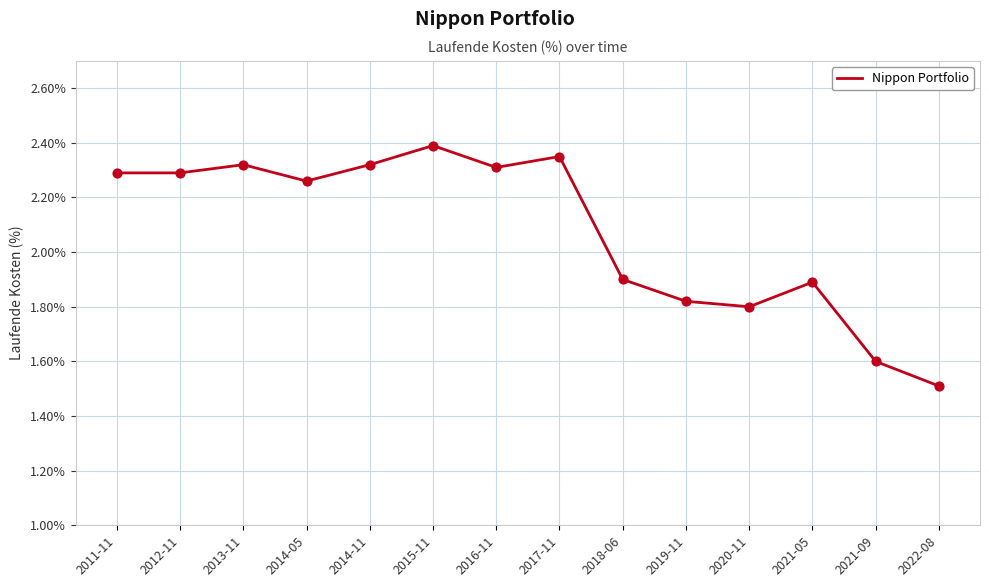

Which has a higher value, 2017-11 or 2015-11?

2015-11